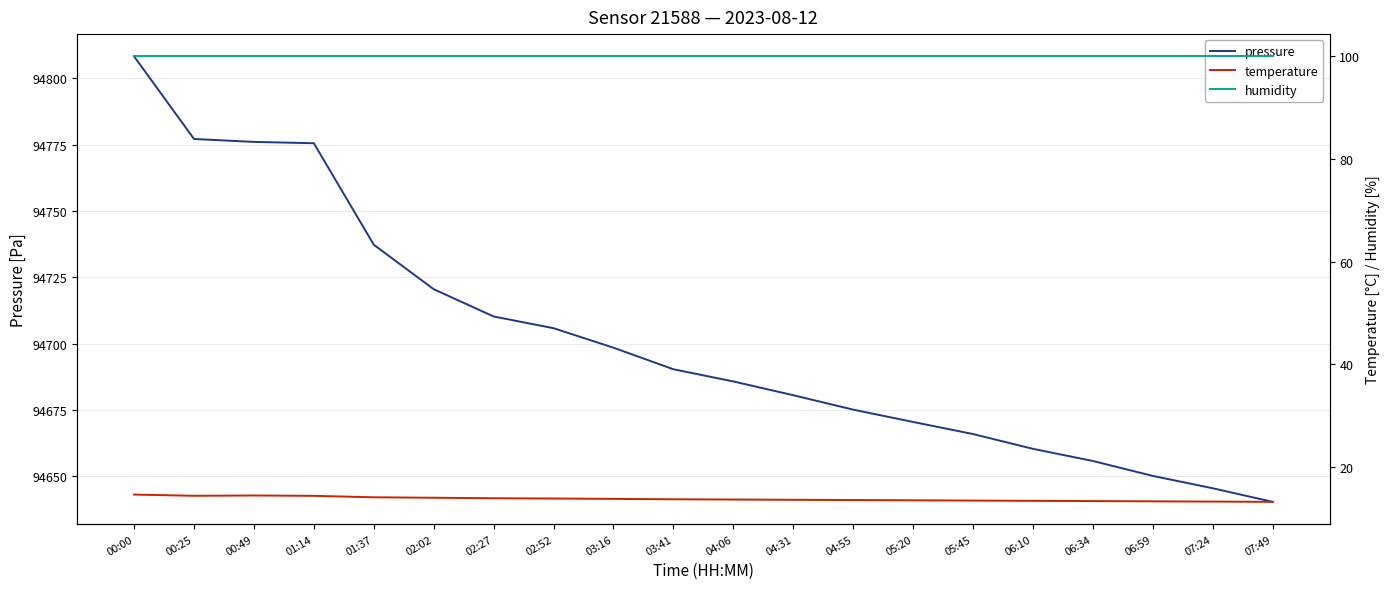

Reading left to right, extract all data points from this chart.

pressure: 00:00=94808.3	00:25=94777.2	00:49=94776.1	01:14=94775.6	01:37=94737.3	02:02=94720.5	02:27=94710.2	02:52=94705.8	03:16=94698.4	03:41=94690.3	04:06=94685.7	04:31=94680.5	04:55=94675.1	05:20=94670.4	05:45=94665.9	06:10=94660.3	06:34=94655.7	06:59=94650.1	07:24=94645.4	07:49=94640.3
temperature: 00:00=14.6	00:25=14.4	00:49=14.4	01:14=14.4	01:37=14.1	02:02=14.0	02:27=13.9	02:52=13.8	03:16=13.8	03:41=13.7	04:06=13.7	04:31=13.6	04:55=13.6	05:20=13.5	05:45=13.4	06:10=13.4	06:34=13.3	06:59=13.3	07:24=13.2	07:49=13.2
humidity: 00:00=100.0	00:25=100.0	00:49=100.0	01:14=100.0	01:37=100.0	02:02=100.0	02:27=100.0	02:52=100.0	03:16=100.0	03:41=100.0	04:06=100.0	04:31=100.0	04:55=100.0	05:20=100.0	05:45=100.0	06:10=100.0	06:34=100.0	06:59=100.0	07:24=100.0	07:49=100.0